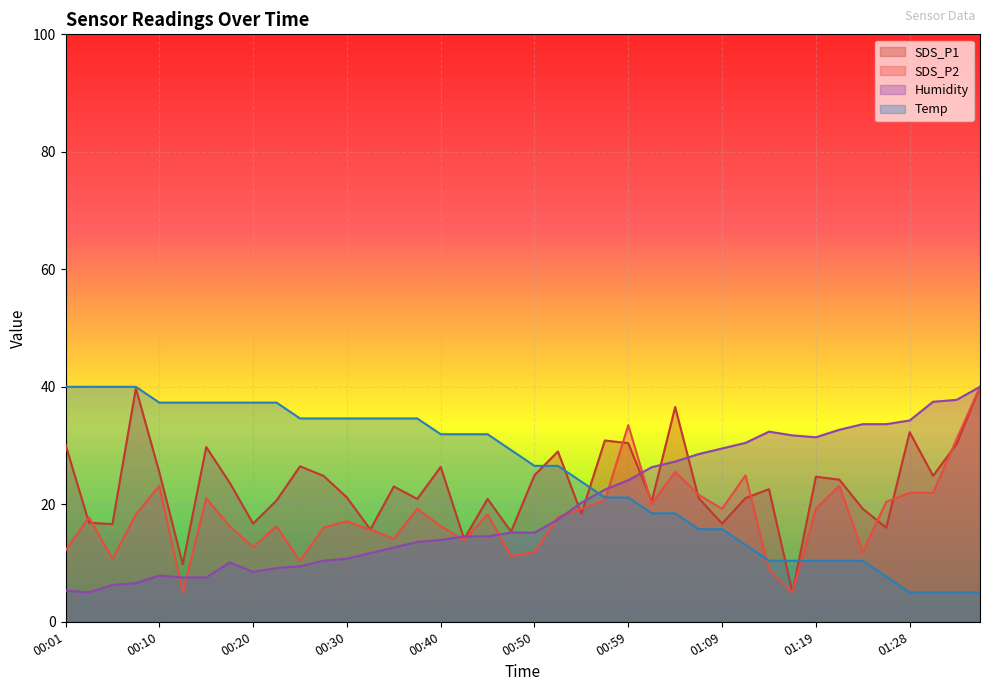

What position from the left is 00:32?

14